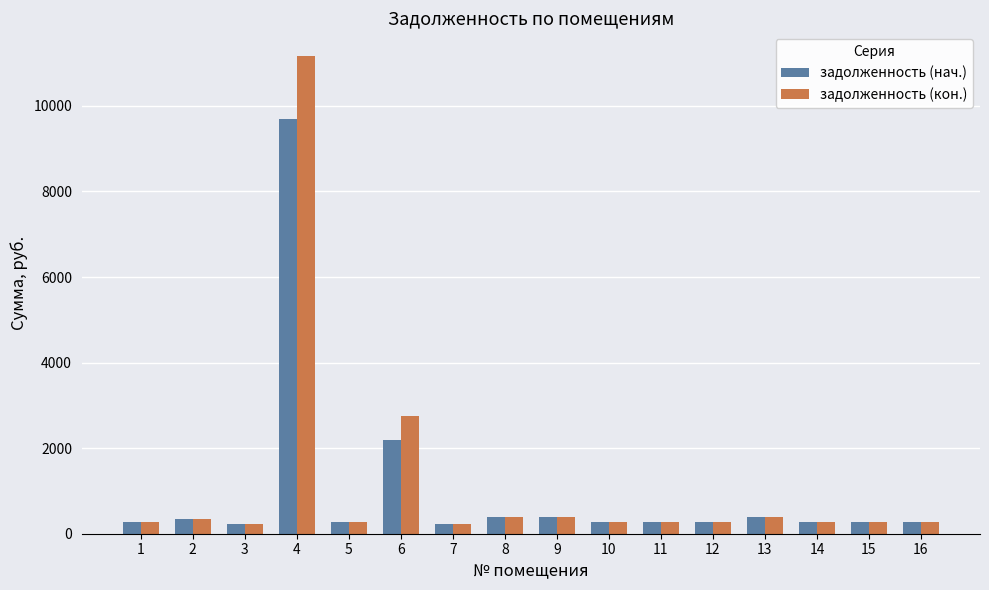

Which series has the widest spread of values?

задолженность (кон.)